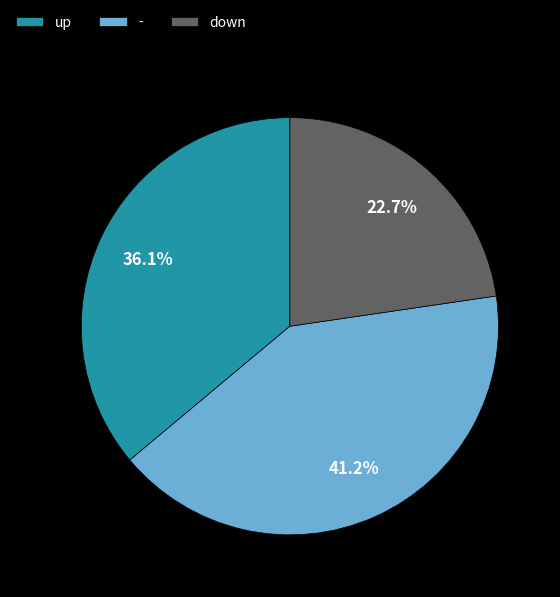

Count the number of slices in the pie.

3